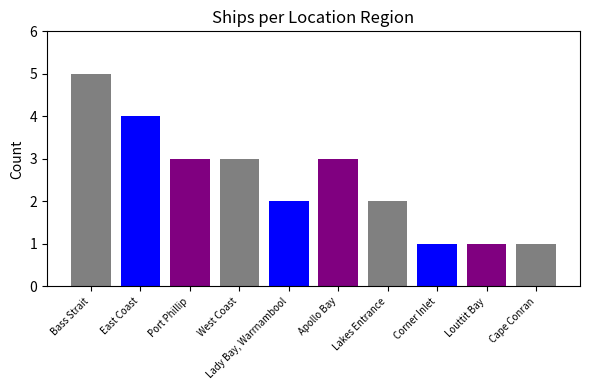

What is the value of the 8th bar from the left?

1